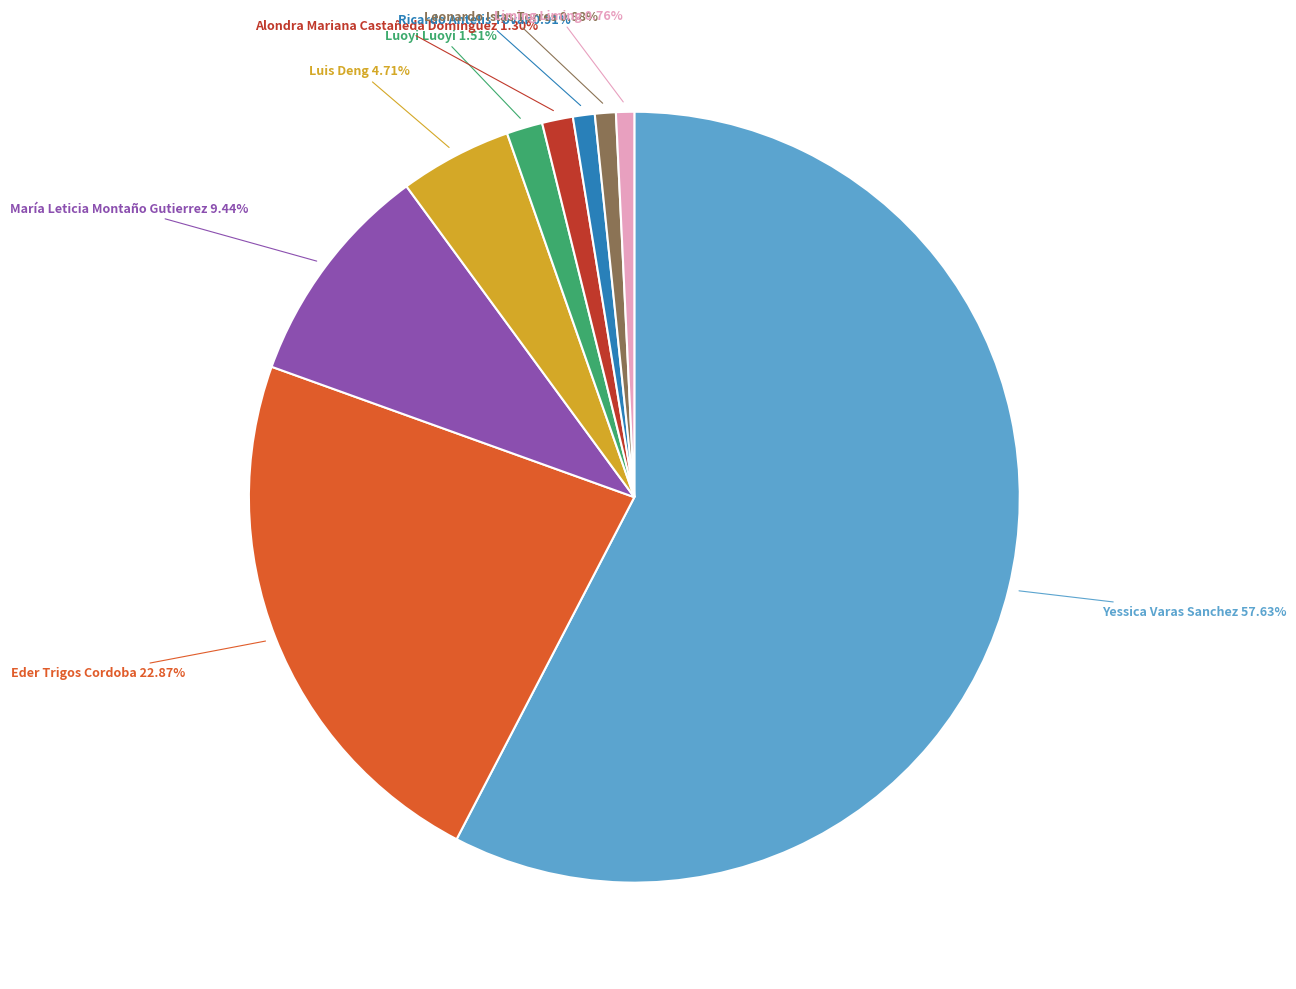

Count the number of slices in the pie.

9